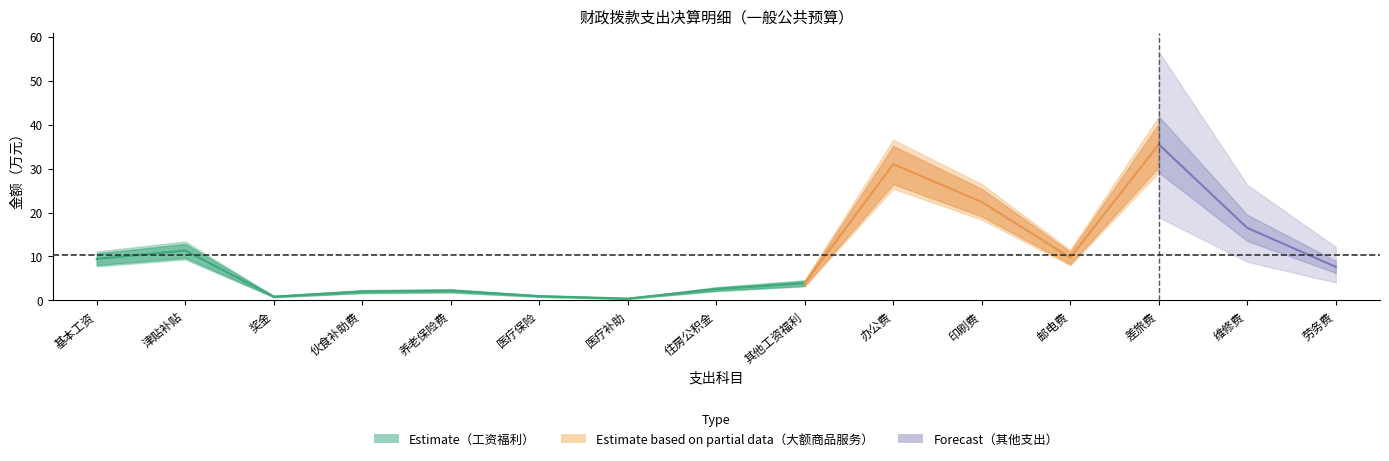

What is the difference between the maximum and minimum values?

35.1